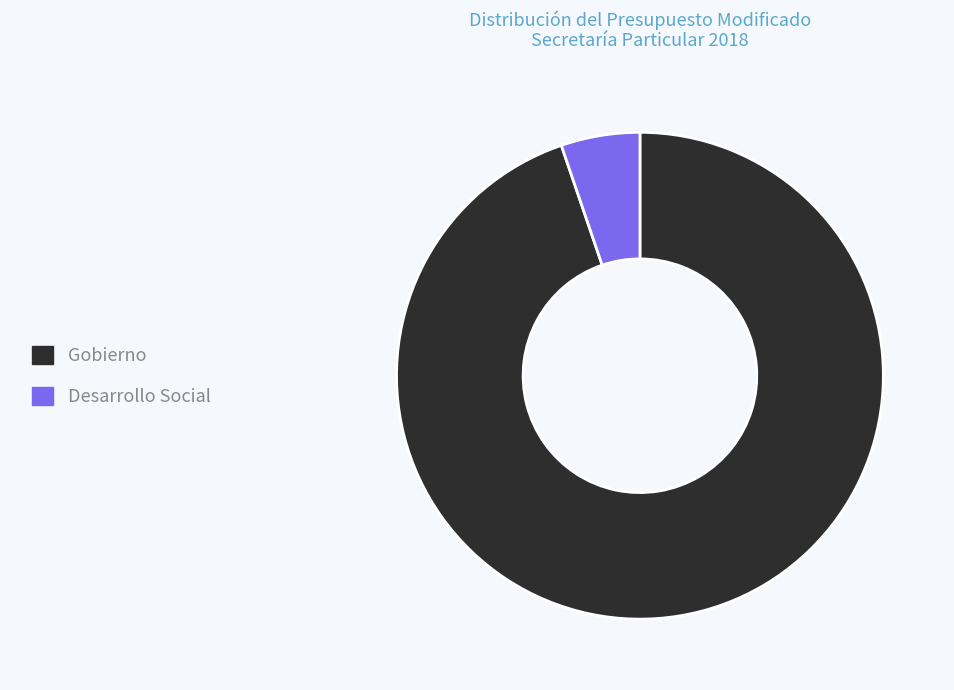

What is the majority slice?

Gobierno